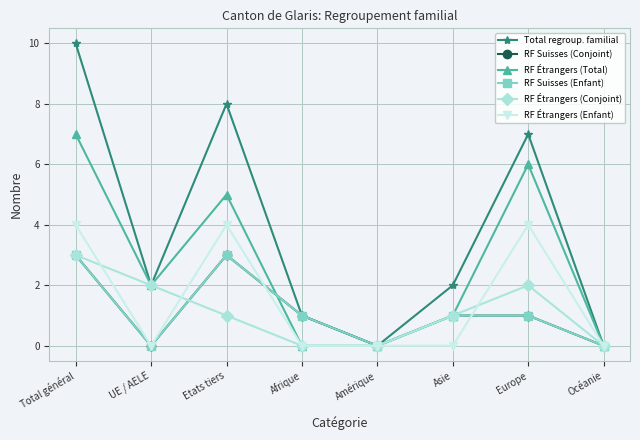

True or false: RF Suisses (Conjoint) and RF Suisses (Enfant) intersect in this chart.

False